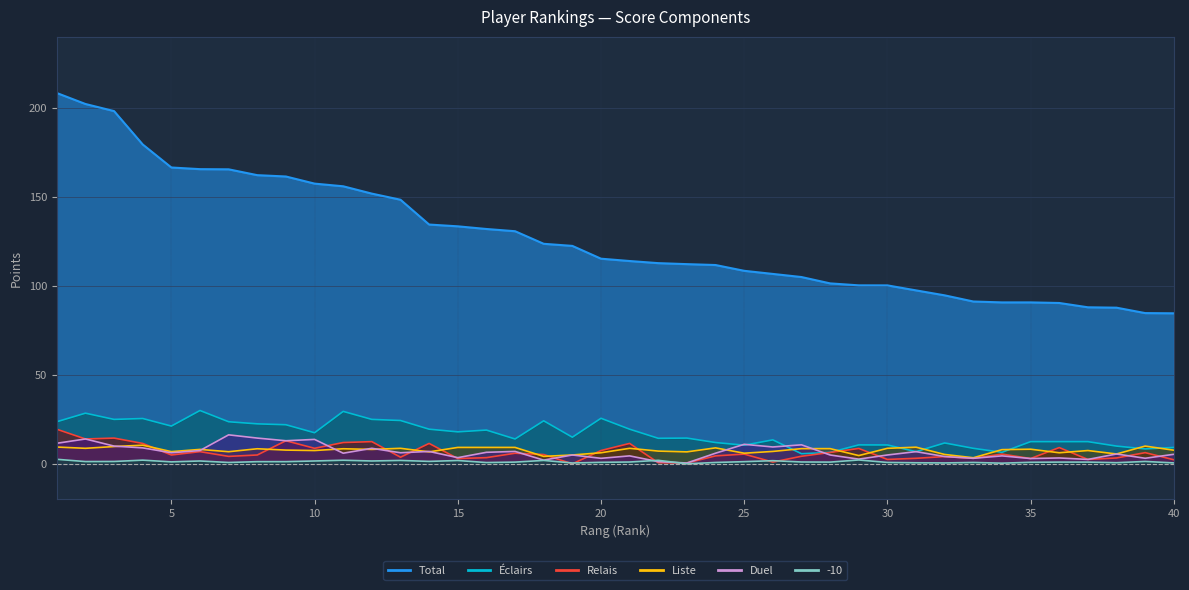

True or false: Éclairs has more than 1 interior local peaks.

True